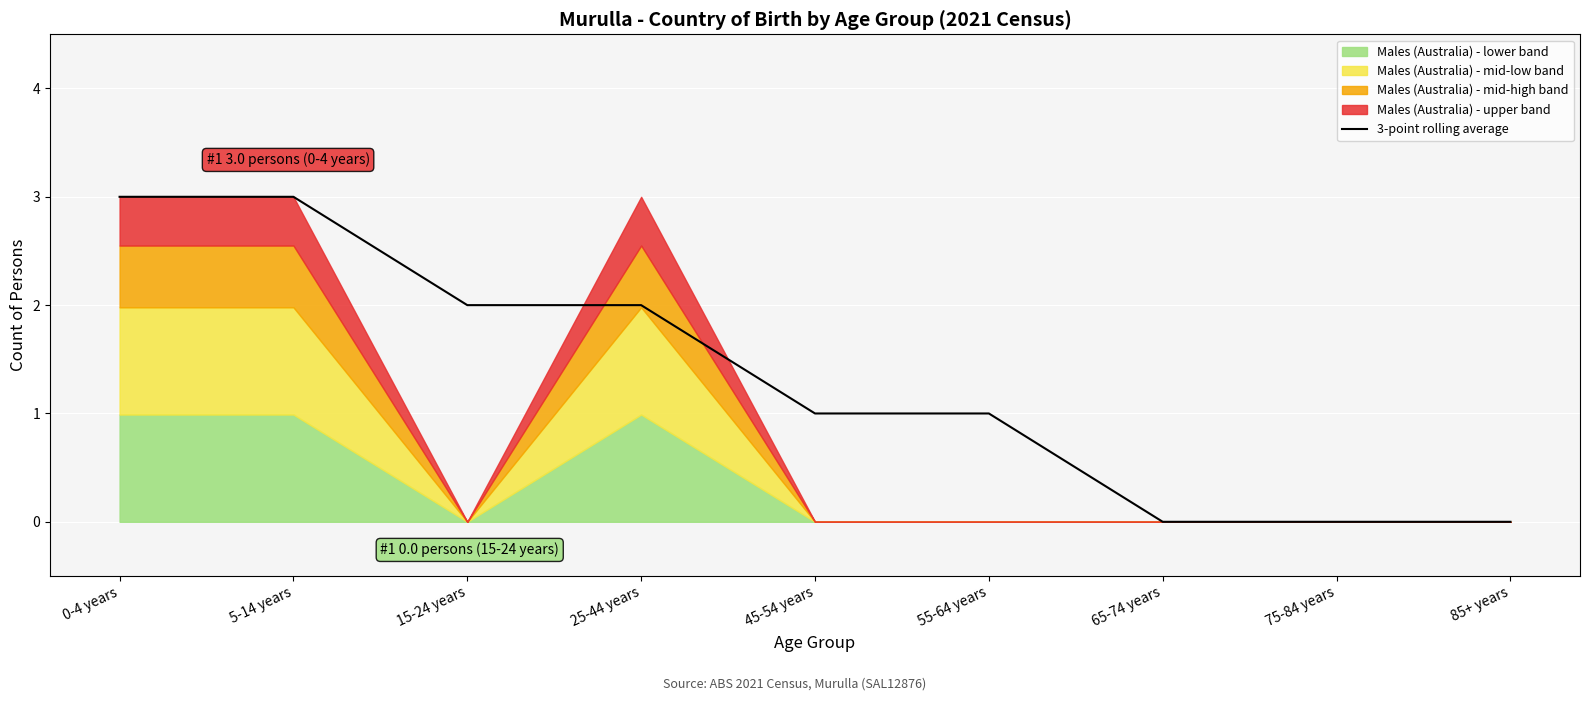

The 3-point rolling average series shows 3 at 0-4 years. True or false?

True